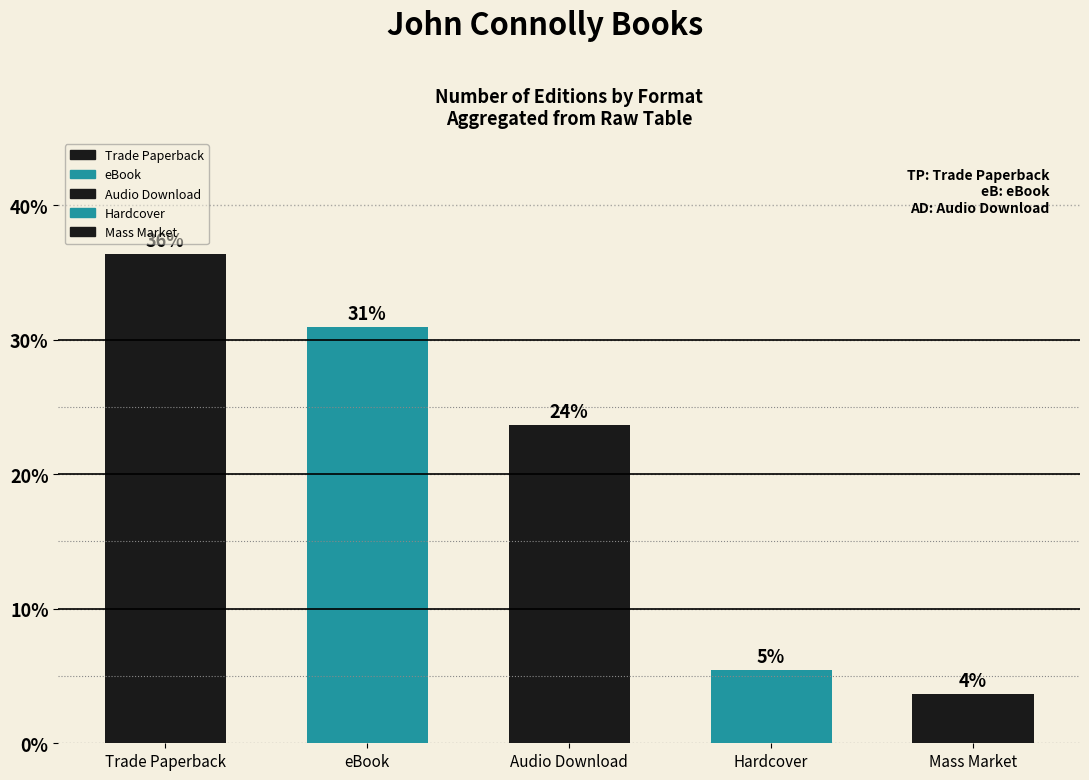

List the labels in order of value, smallest first.

Mass Market, Hardcover, Audio Download, eBook, Trade Paperback